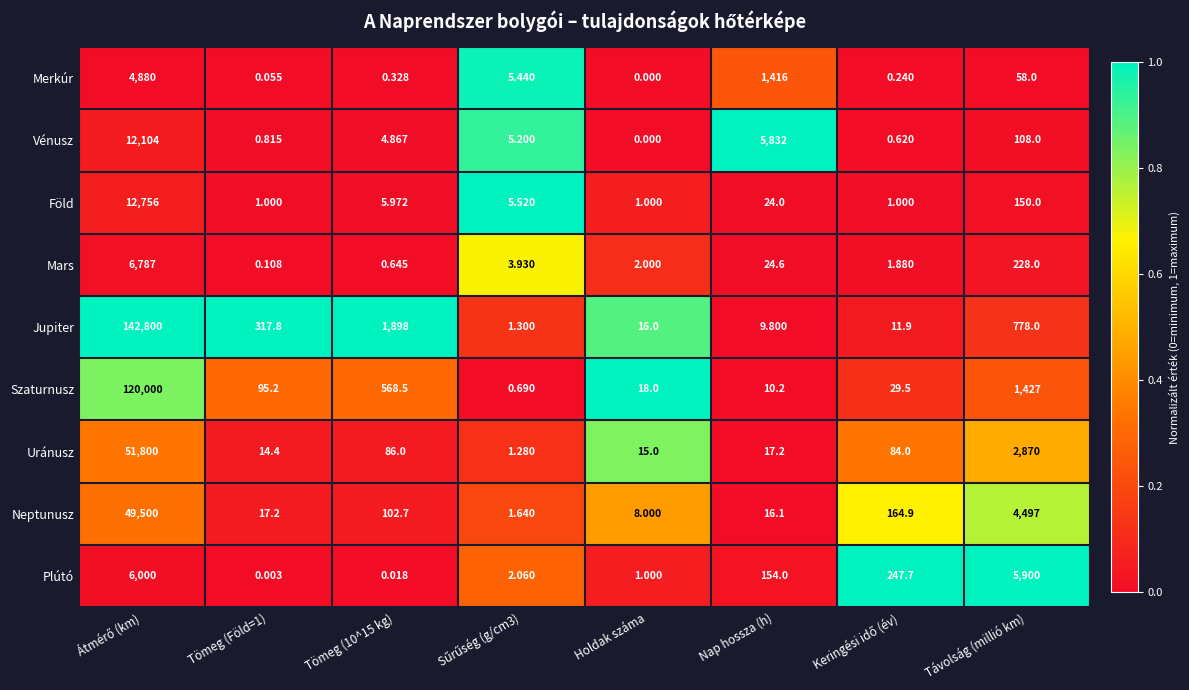

Which series has the largest total across all categories?

Jupiter